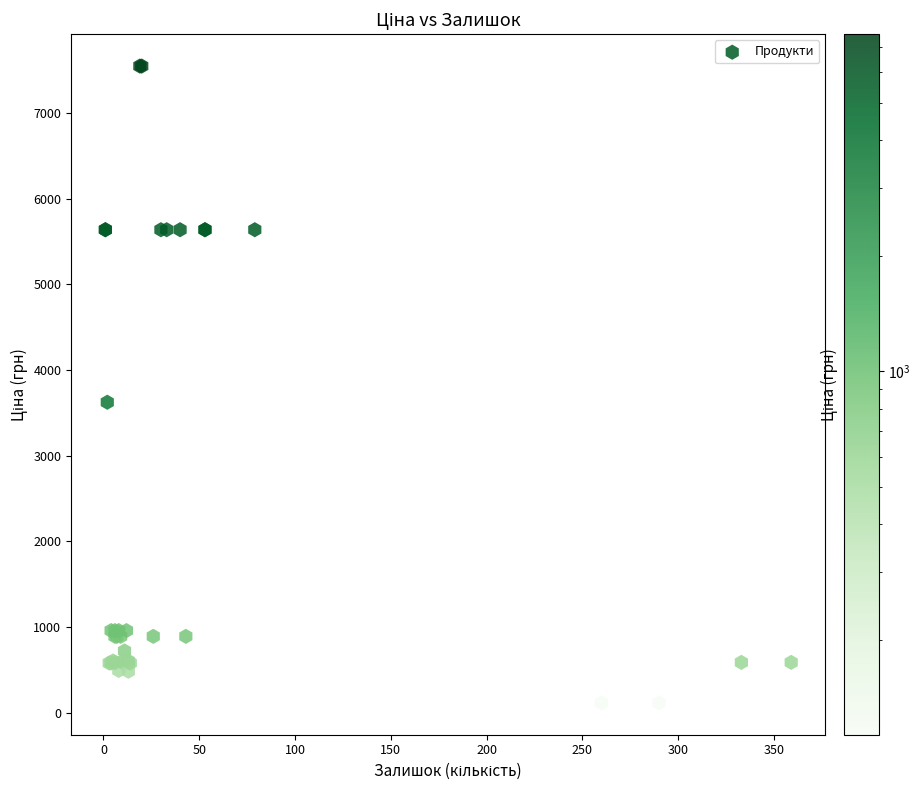

What Y value in the scatter plot is closest to 3829?

3622.2